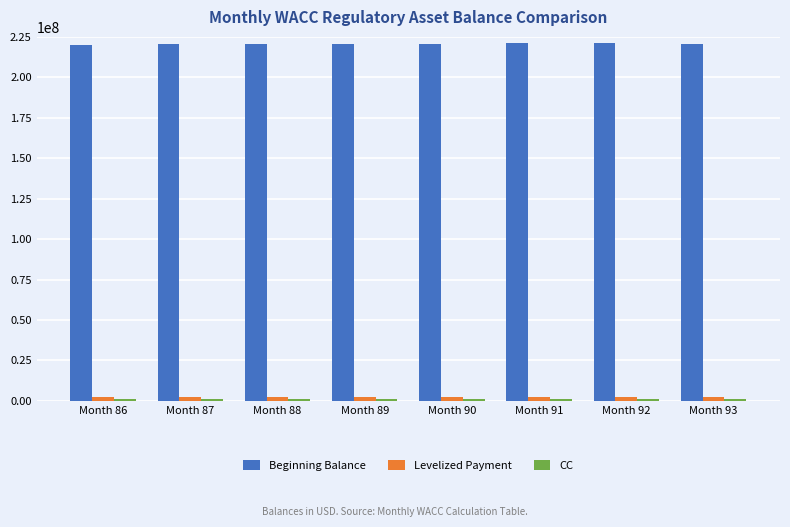

At how many categories does at least one series exceed 137102573?

8